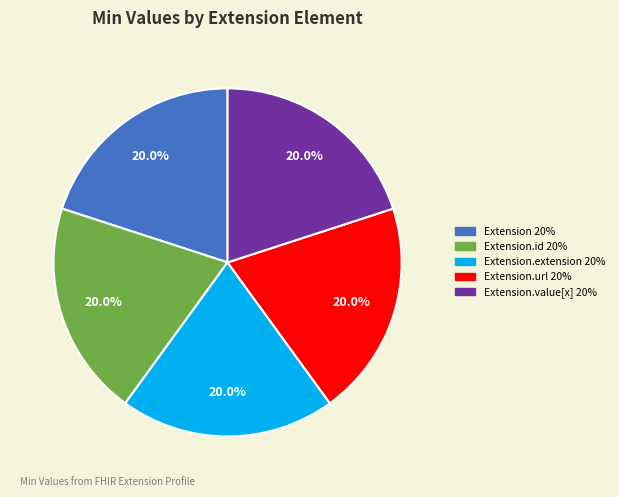

Does any single category account for the majority?

No